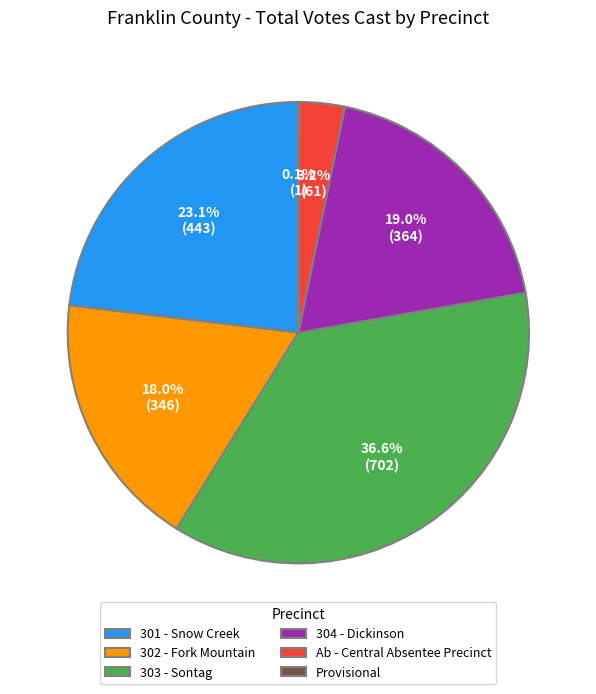

Which slice is the largest?

303 - Sontag